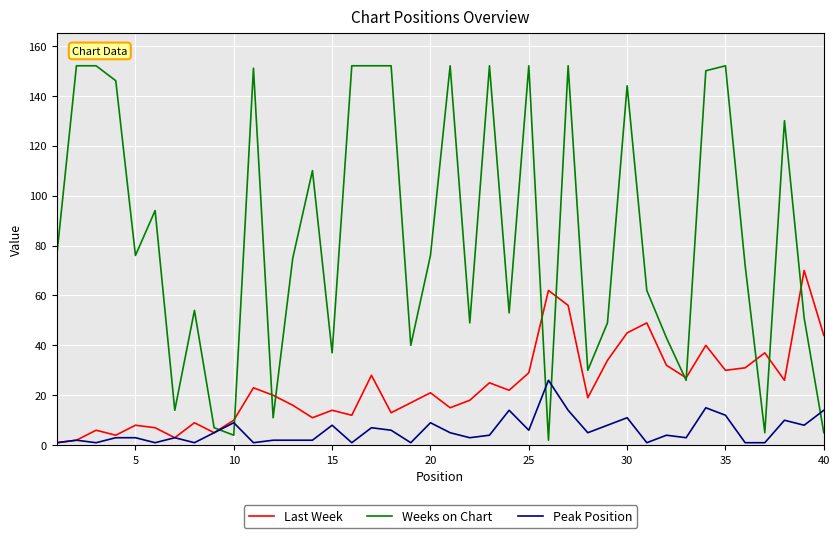

Reading left to right, list all the values displayed in this chart.

Last Week: 1	2	6	4	8	7	3	9	5	10	23	20	16	11	14	12	28	13	17	21	15	18	25	22	29	62	56	19	34	45	49	32	27	40	30	31	37	26	70	44
Weeks on Chart: 76	152	152	146	76	94	14	54	7	4	151	11	75	110	37	152	152	152	40	76	152	49	152	53	152	2	152	30	49	144	62	43	26	150	152	72	5	130	51	5
Peak Position: 1	2	1	3	3	1	3	1	5	9	1	2	2	2	8	1	7	6	1	9	5	3	4	14	6	26	14	5	8	11	1	4	3	15	12	1	1	10	8	14